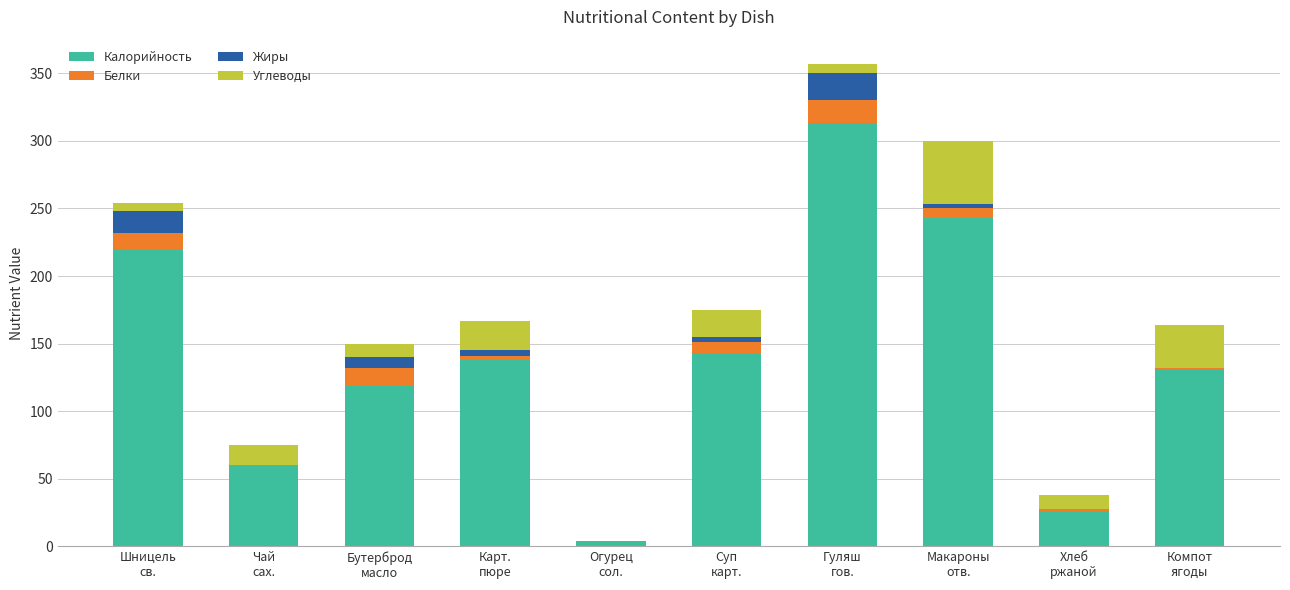

What is the maximum value for Калорийность?

313